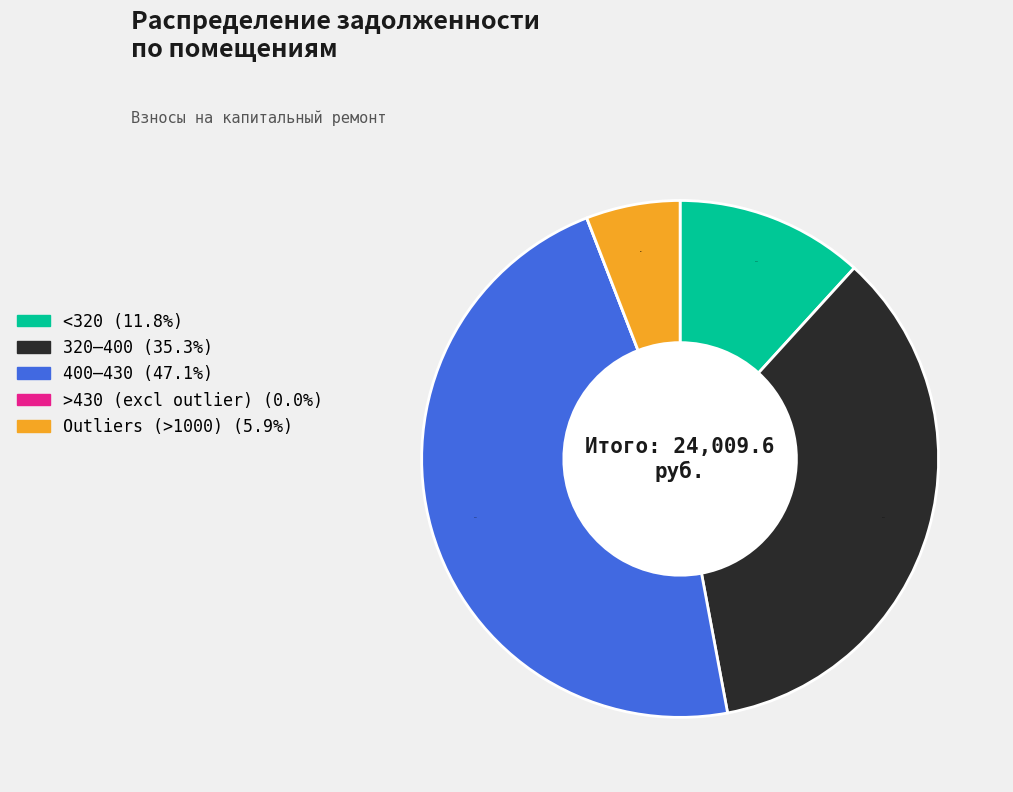

Is there a majority slice in this chart?

No